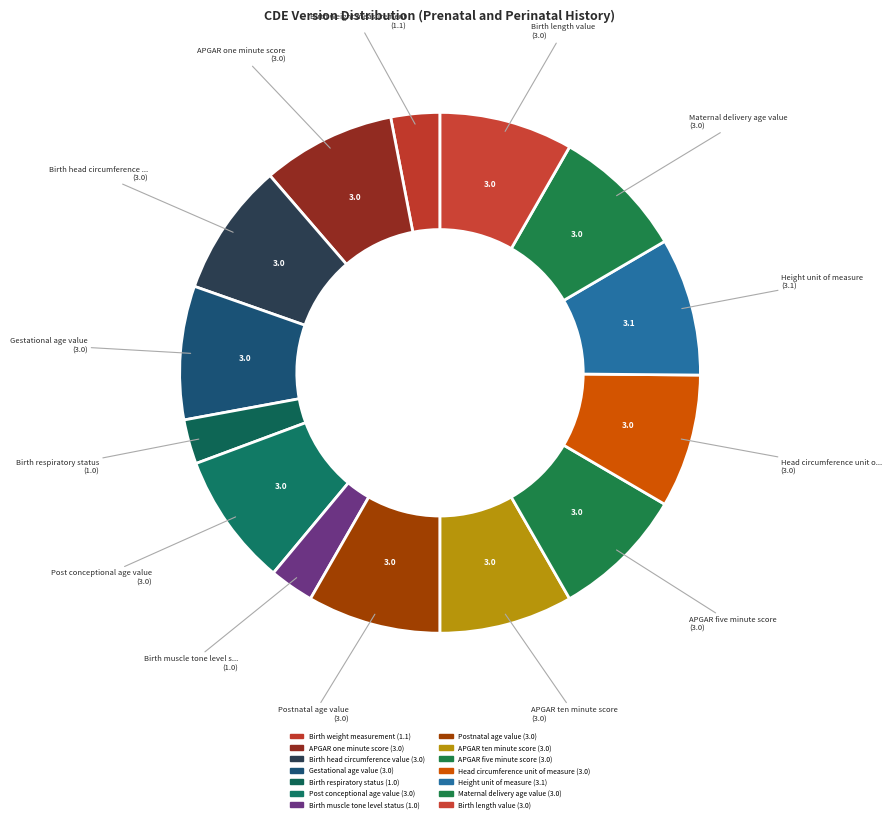

Which category has the smallest portion of the pie?

Birth respiratory status